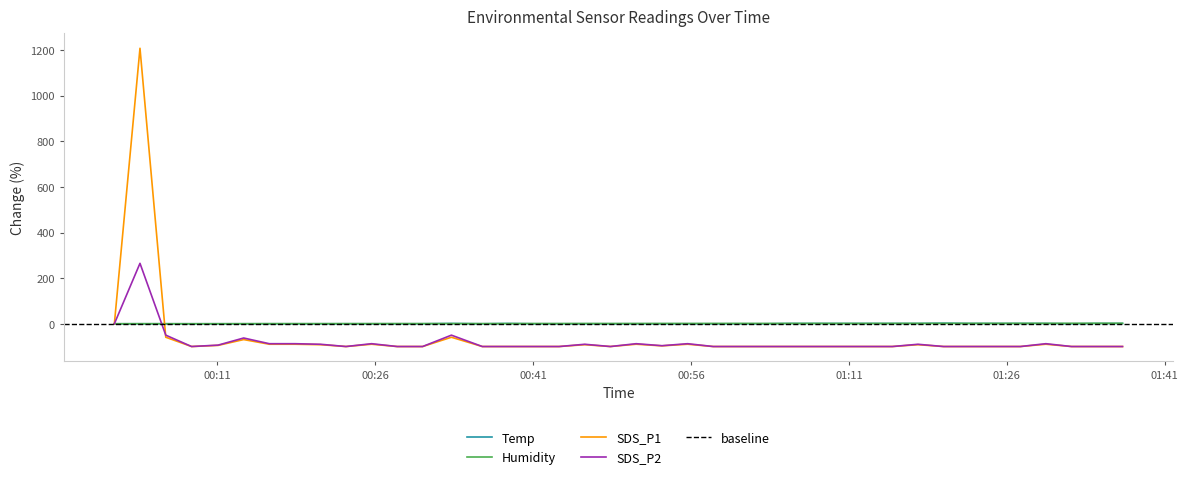

Is it true that SDS_P1 equals -99.9 at 2023/01/04 00:43:28?

True